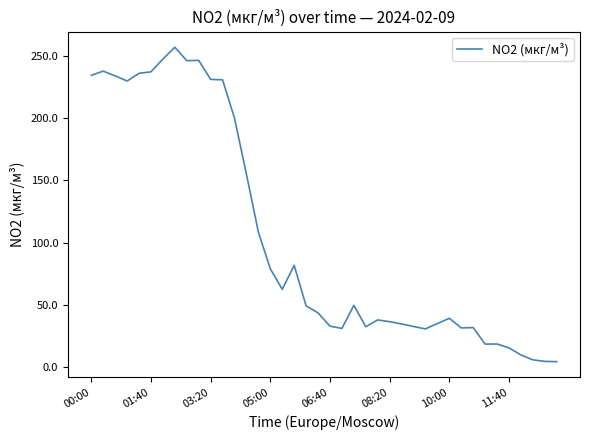

What is the difference between the maximum and minimum values?

253.2